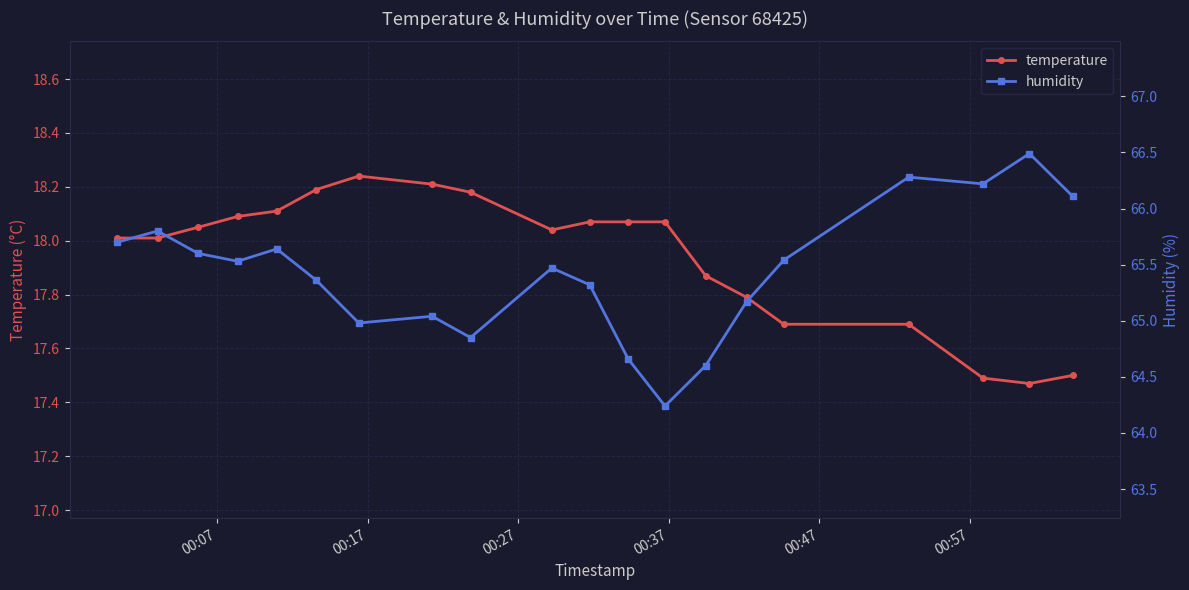

What is the minimum value for temperature?

17.5